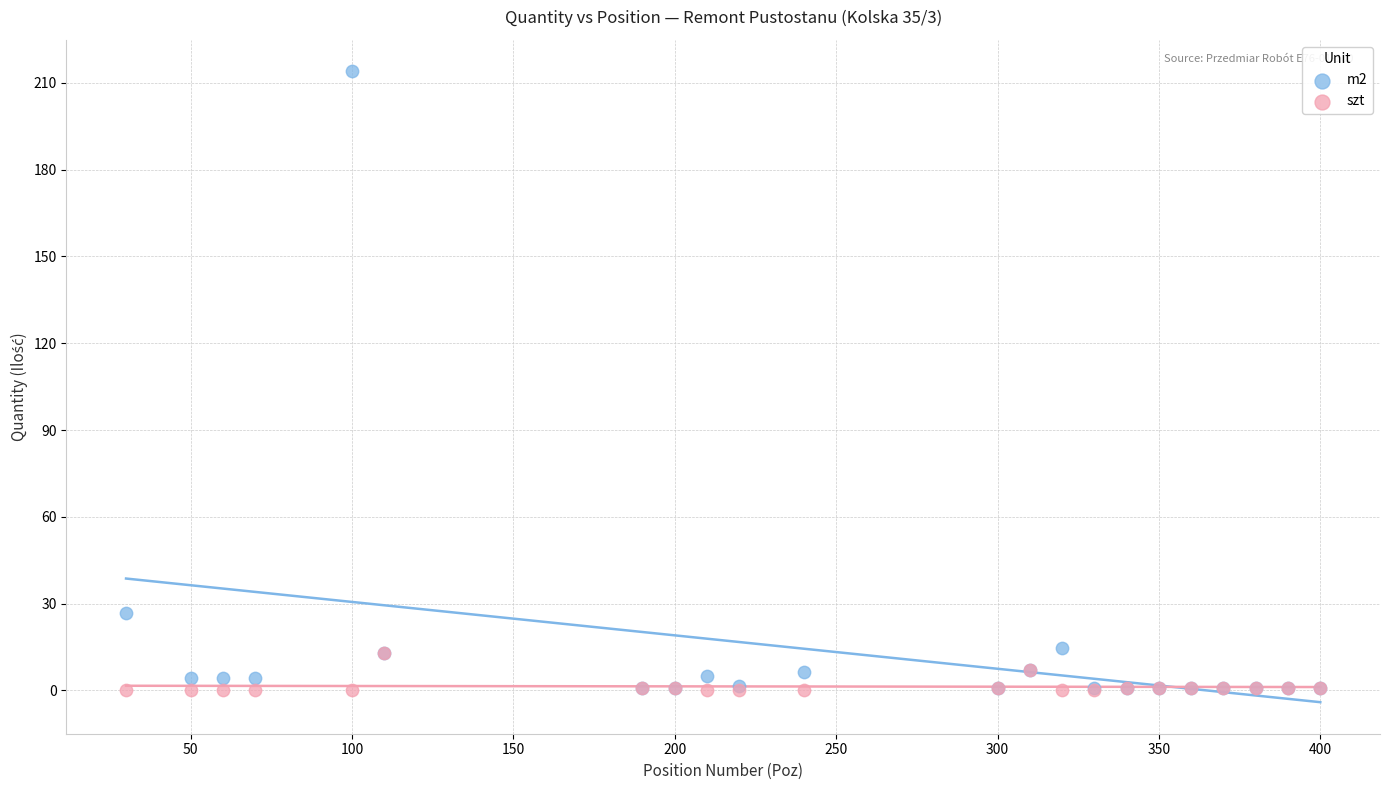

Which series reaches the maximum Y coordinate?

m2